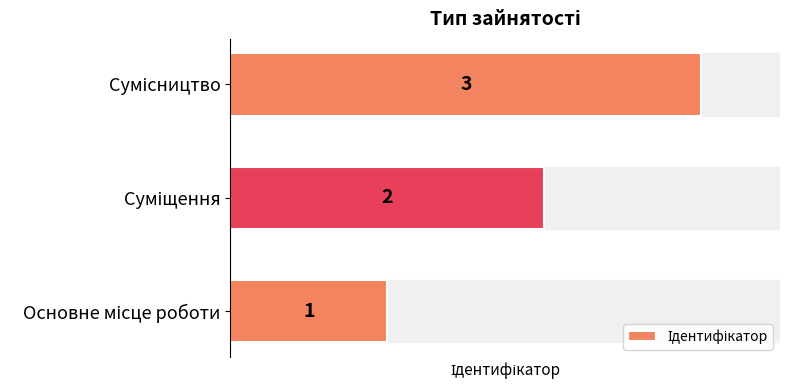

Count the values in the range 1 to 3.

3